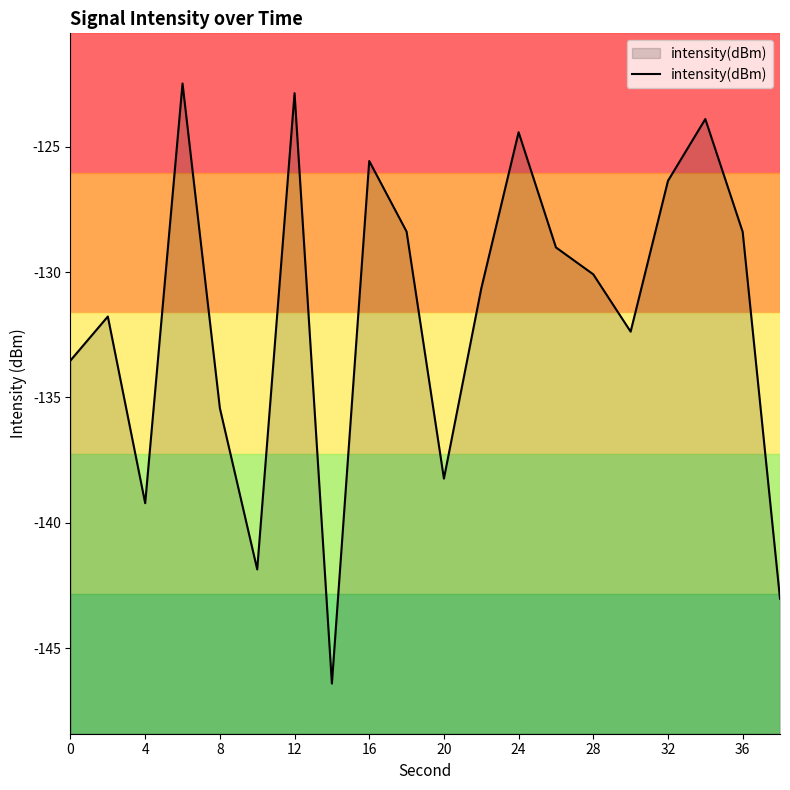

Does the chart have visible grid lines?

No